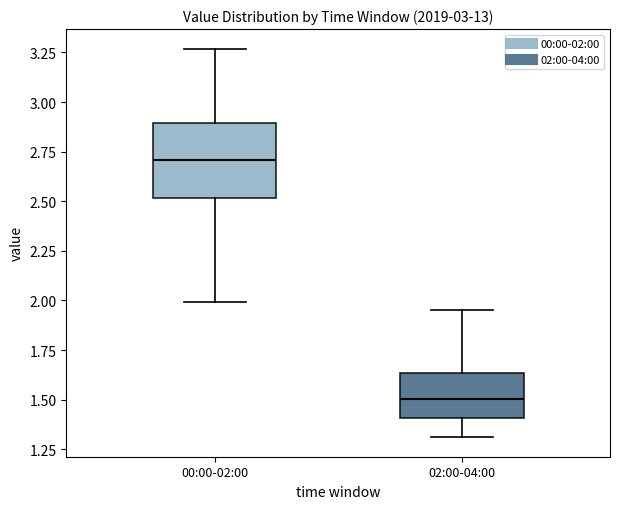

Which box has the lowest median line?

02:00-04:00